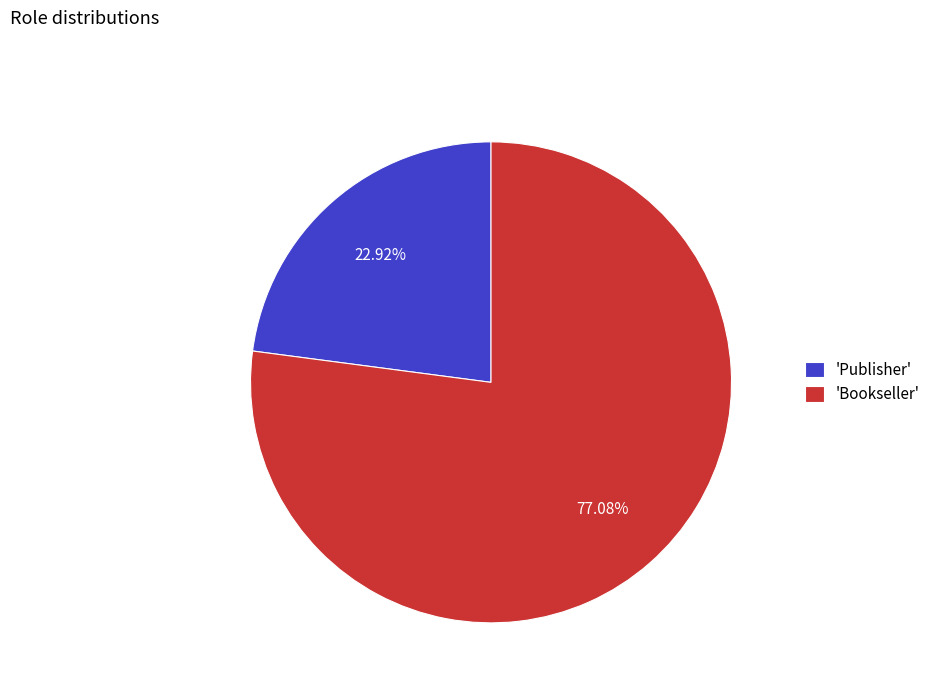

Is there any slice that represents more than half of the pie?

Yes